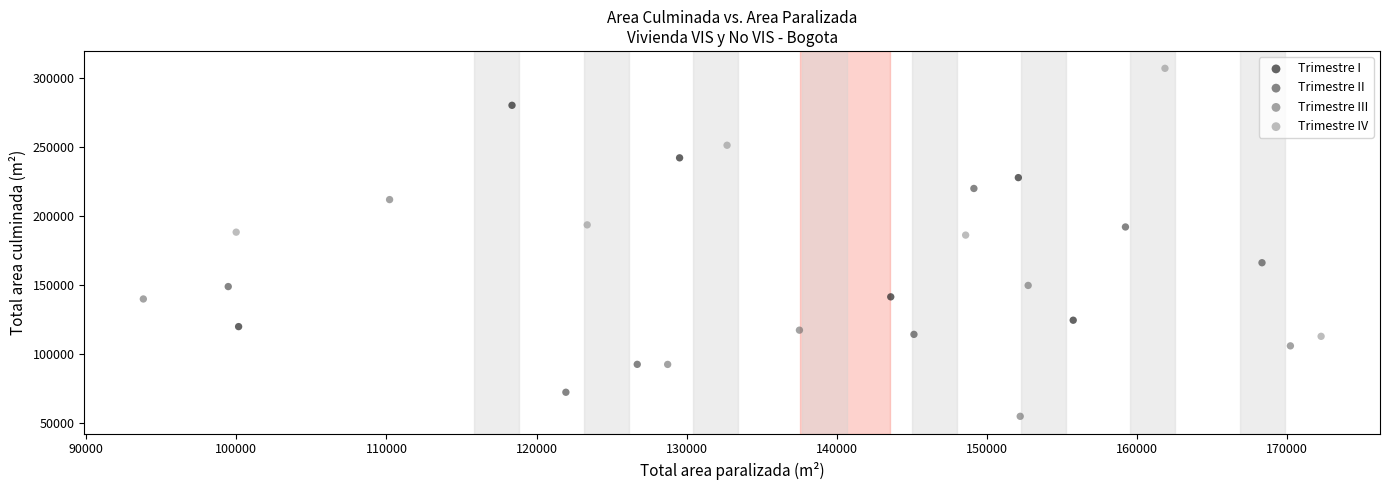

Which series contains the lowest Y value?

Trimestre III